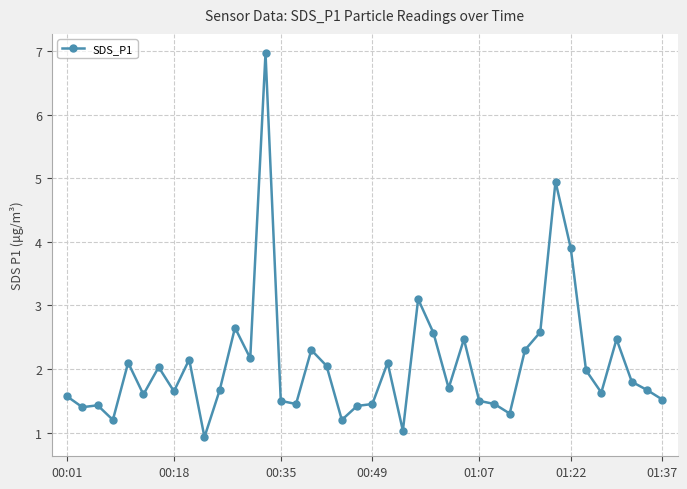

What is the value of the 11th point from the left?

1.7